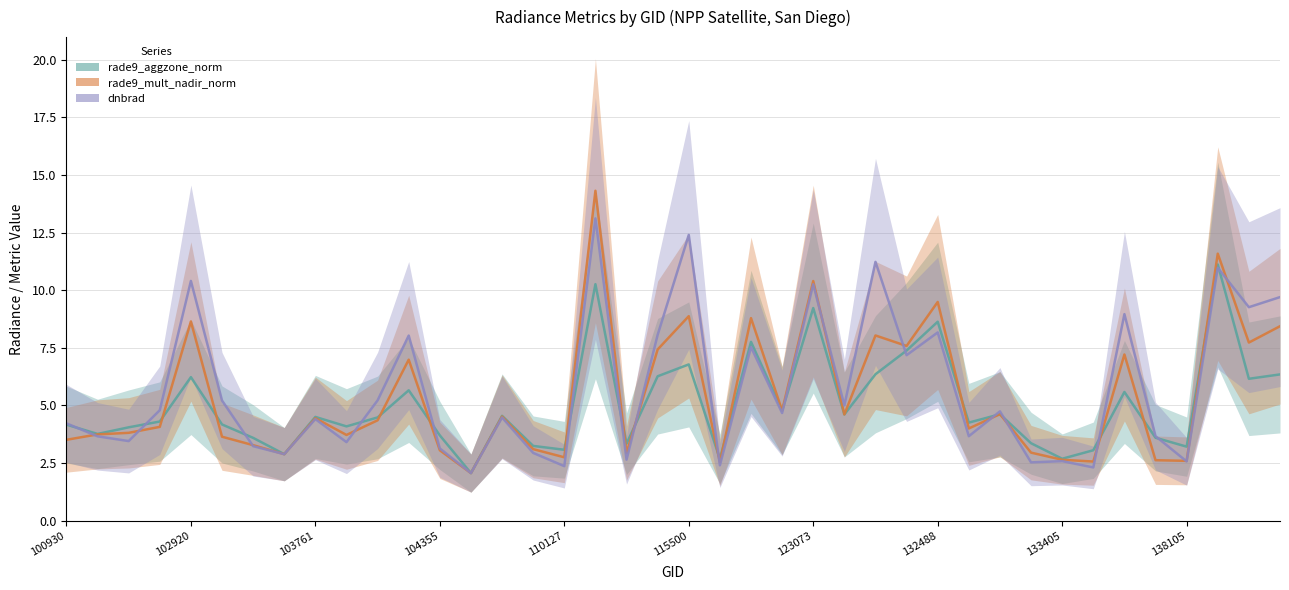

Reading right to left, list all the values displayed in this chart.

rade9_aggzone_norm: 6.3	6.2	11.1	3.2	3.6	5.6	3.1	2.7	3.4	4.6	4.3	8.6	7.4	6.4	4.6	9.2	4.8	7.8	2.7	6.8	6.3	3.3	10.3	3.1	3.2	4.6	2.1	3.7	5.7	4.5	4.1	4.5	2.9	3.6	4.2	6.2	4.3	4.1	3.8	4.2
rade9_mult_nadir_norm: 8.4	7.7	11.6	2.6	2.6	7.2	2.6	2.6	3.0	4.6	4.0	9.5	7.6	8.0	4.6	10.4	4.8	8.8	2.5	8.9	7.4	2.9	14.3	2.8	3.1	4.5	2.1	3.1	7.0	4.4	3.7	4.4	2.9	3.3	3.6	8.6	4.1	3.8	3.7	3.5
dnbrad: 9.7	9.3	11.0	2.6	3.7	9.0	2.3	2.6	2.5	4.7	3.7	8.2	7.2	11.2	5.0	10.3	4.7	7.5	2.4	12.4	8.1	2.6	13.1	2.4	2.9	4.5	2.1	3.1	8.0	5.2	3.4	4.4	2.9	3.2	5.2	10.4	4.8	3.5	3.7	4.2